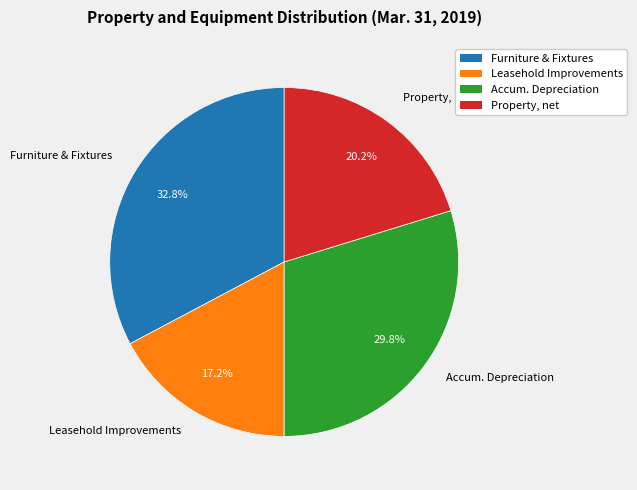

To the nearest percent, what is the difference between the largest and smallest slice percentages?

16%